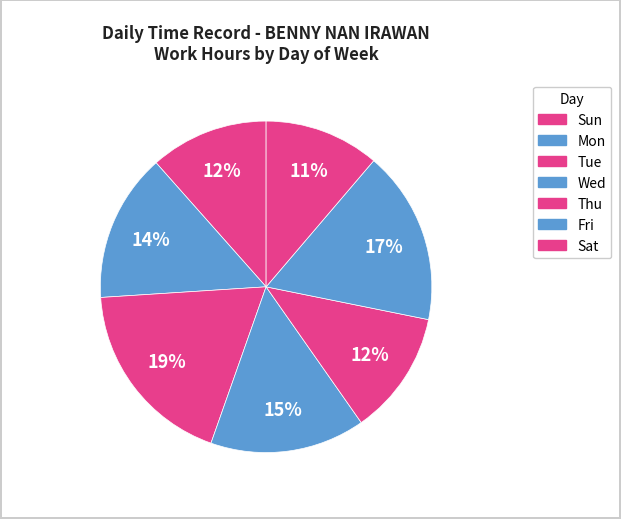

Is there any slice that represents more than half of the pie?

No